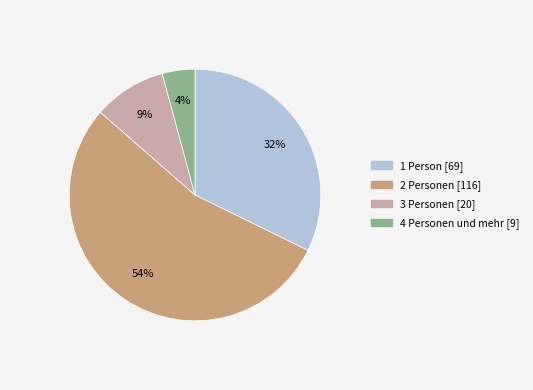

Approximately how many times larger is the value at 2 Personen compared to 1 Person?

1.7